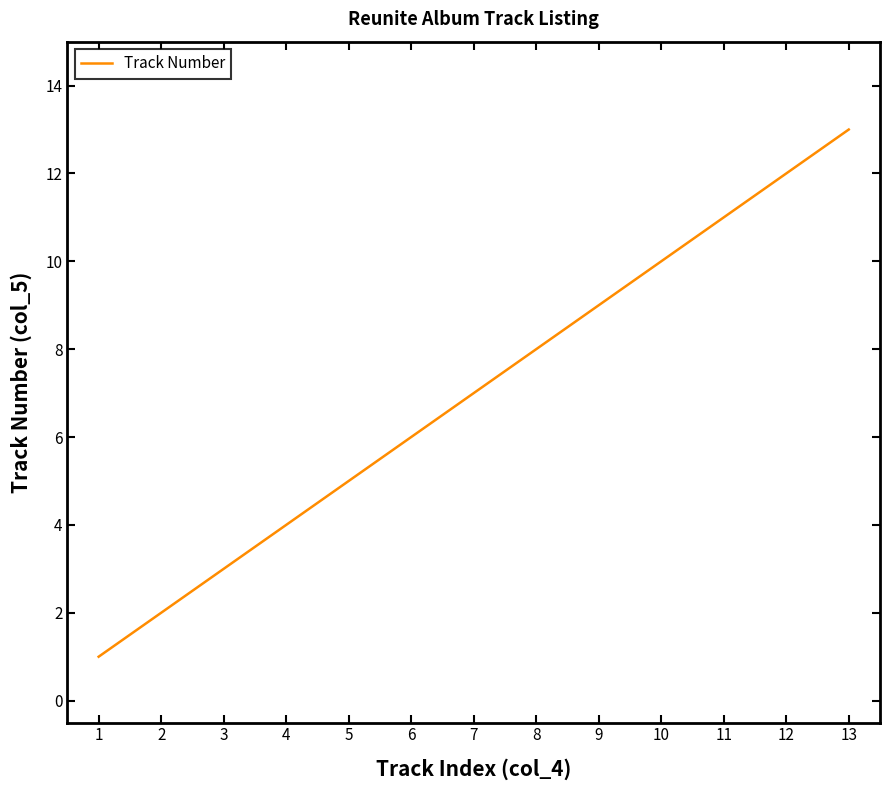

At which category does the chart reach its minimum across all series?

1